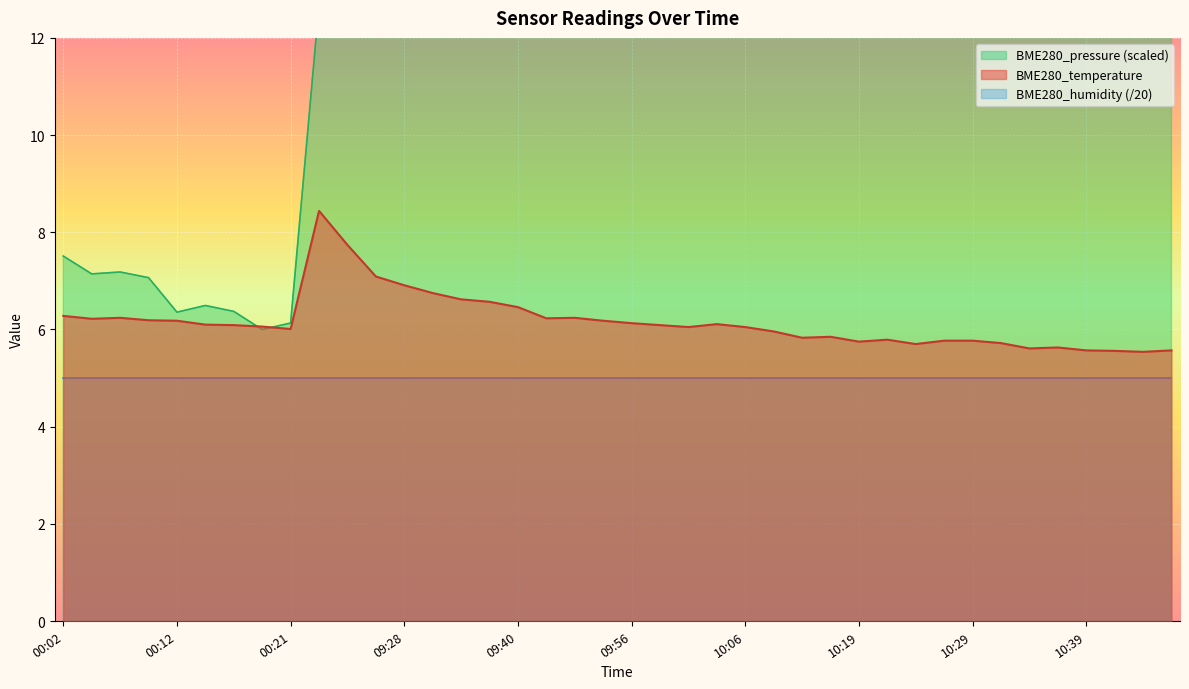

Which category has the lowest value across all series?

10:44